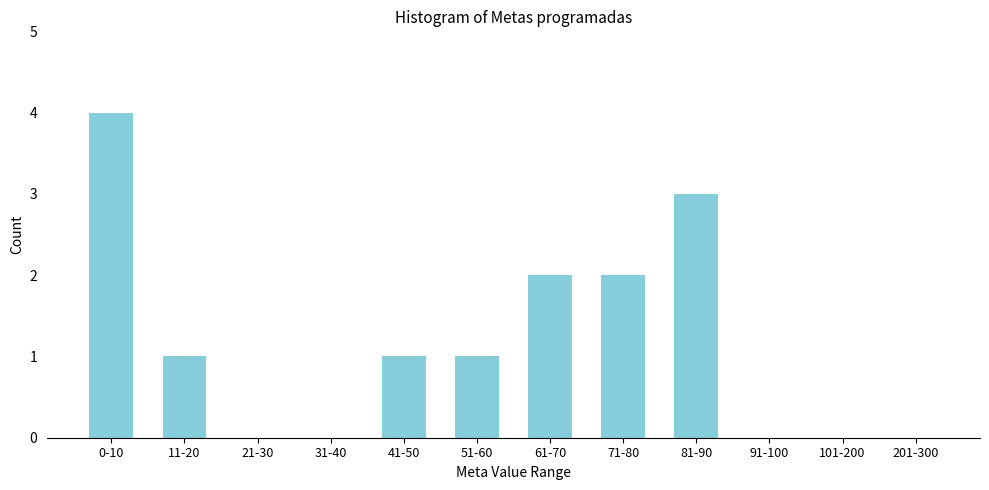

Reading left to right, extract all data points from this chart.

0-10=4	11-20=1	21-30=0	31-40=0	41-50=1	51-60=1	61-70=2	71-80=2	81-90=3	91-100=0	101-200=0	201-300=0